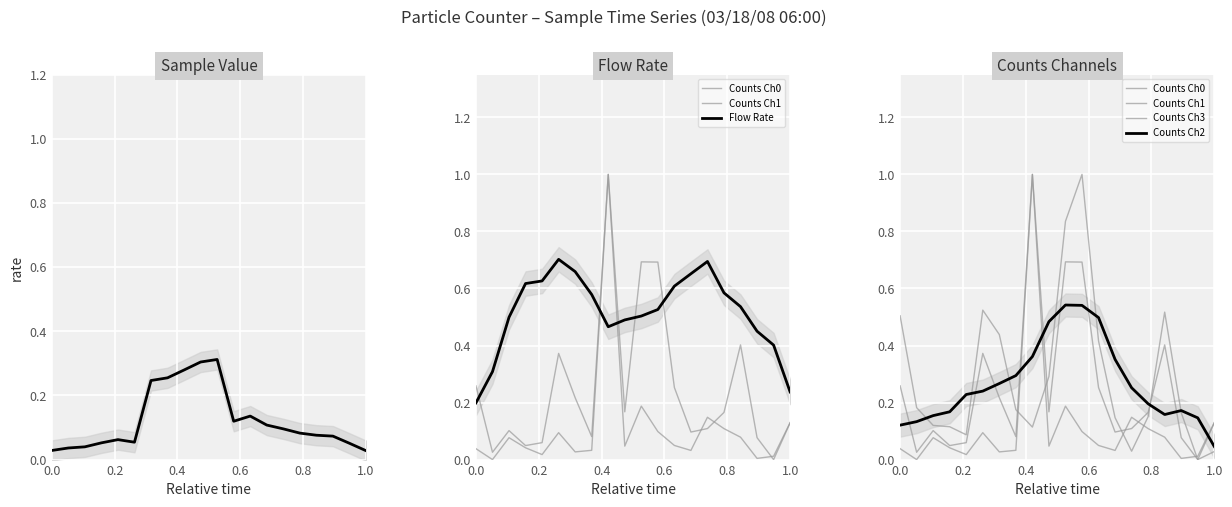

In Sample Value, how many points are higher than both neighbors (excluding endpoints)?

3